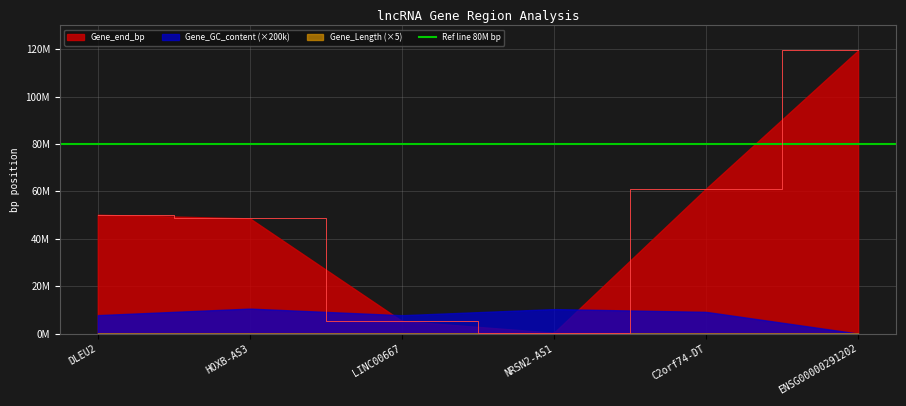

True or false: Gene_end_bp has a value of 71009534.7 at ENSG00000291202.

False